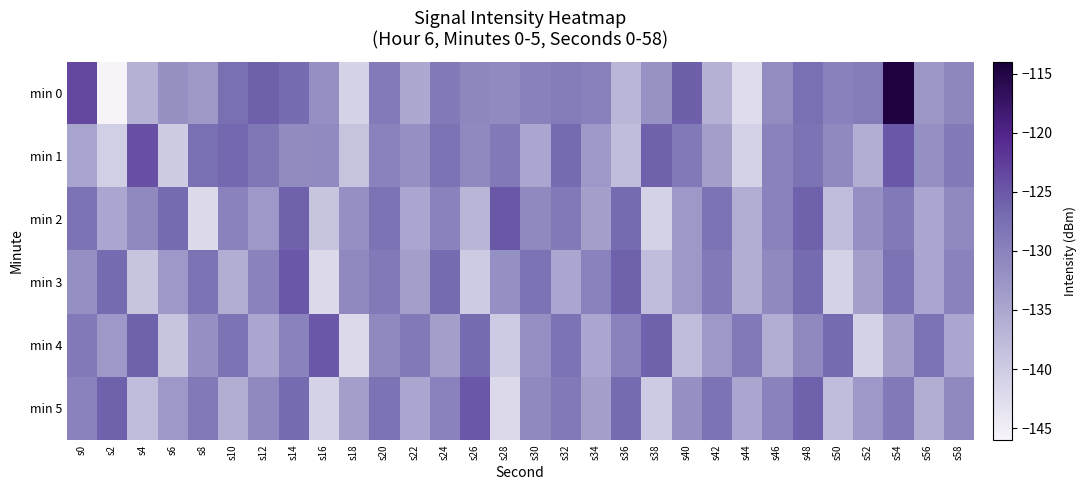

How many categories are shown in the chart?

30